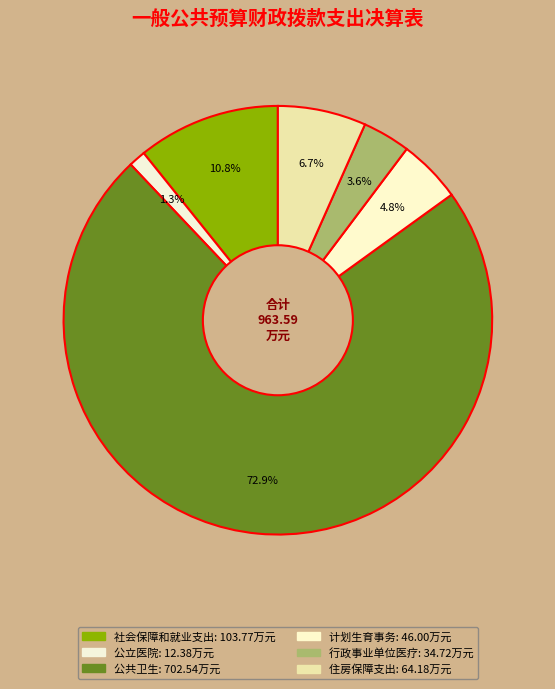

The 行政事业单位医疗 slice represents 1% of the pie. True or false?

False